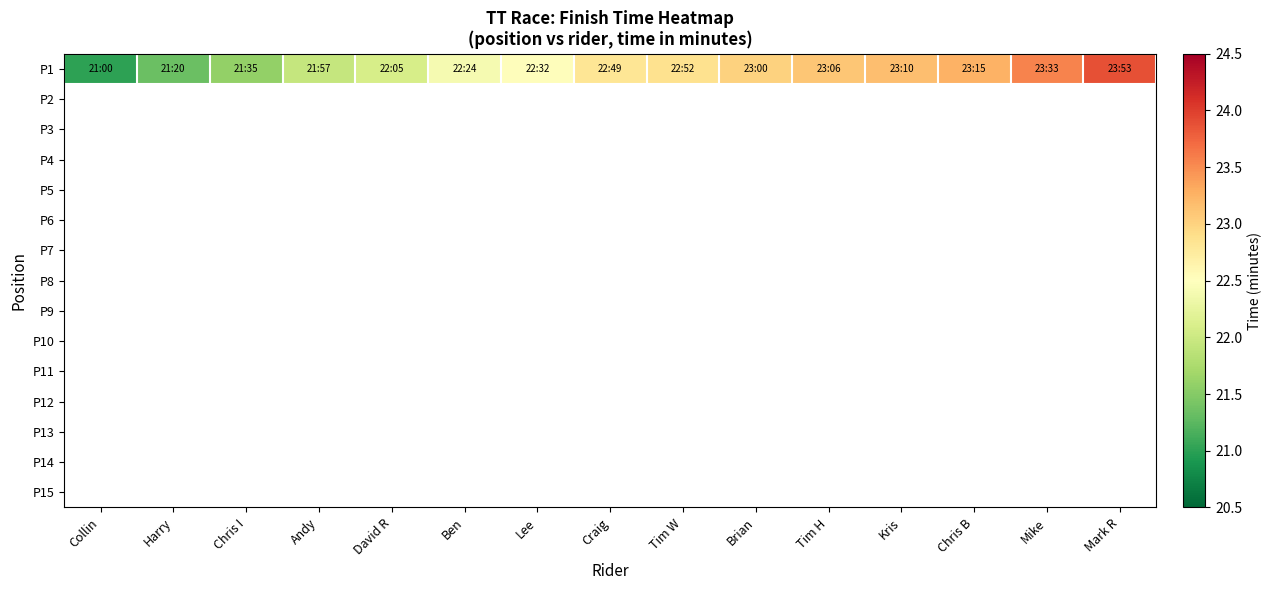

What is the sum of the values at Chris B and Craig?

46.1